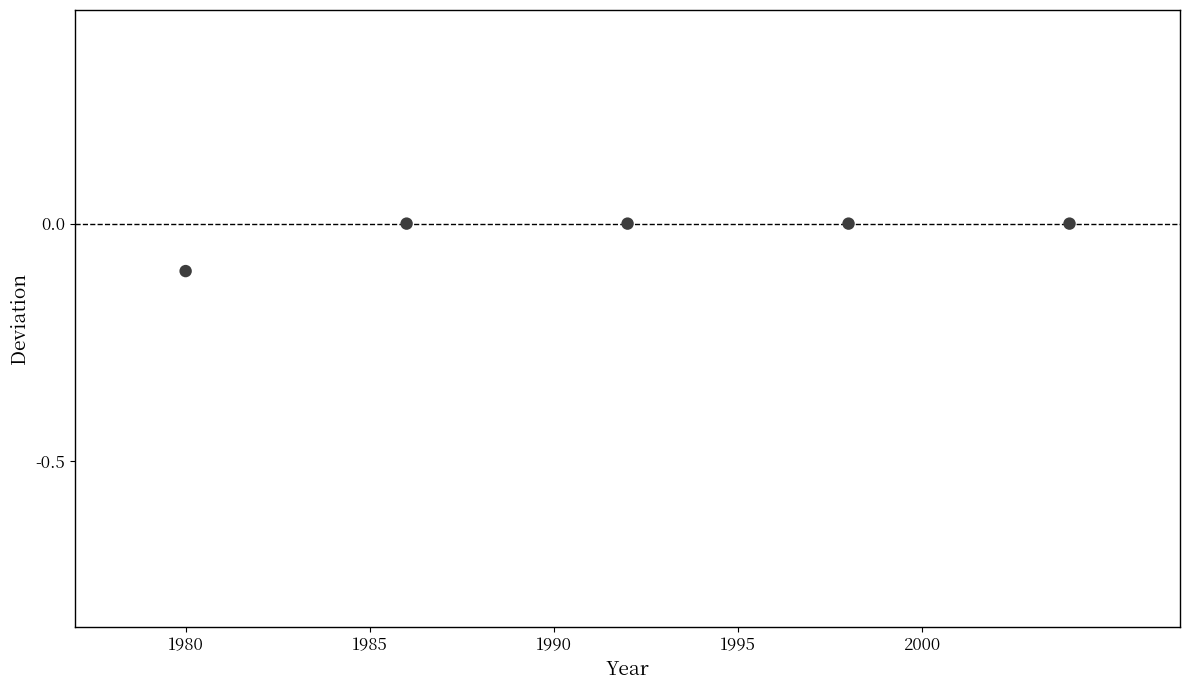

What is the average X value?

1992.0